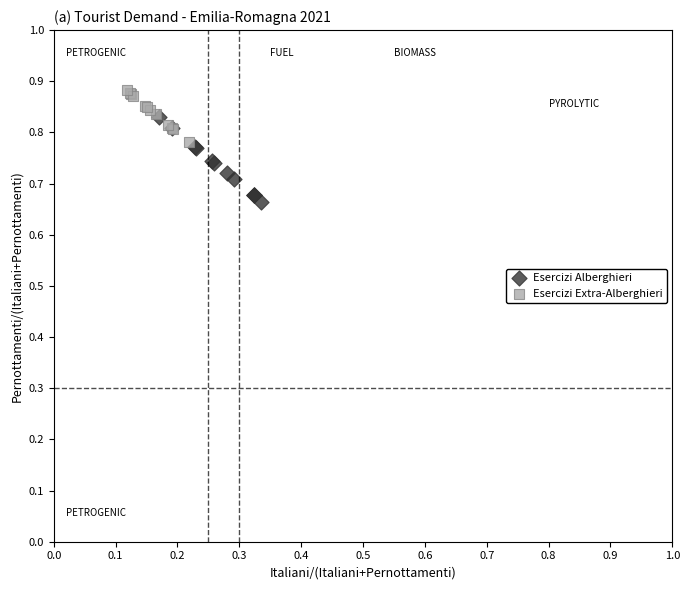

Which series has the largest Y range (max minus min)?

Esercizi Alberghieri